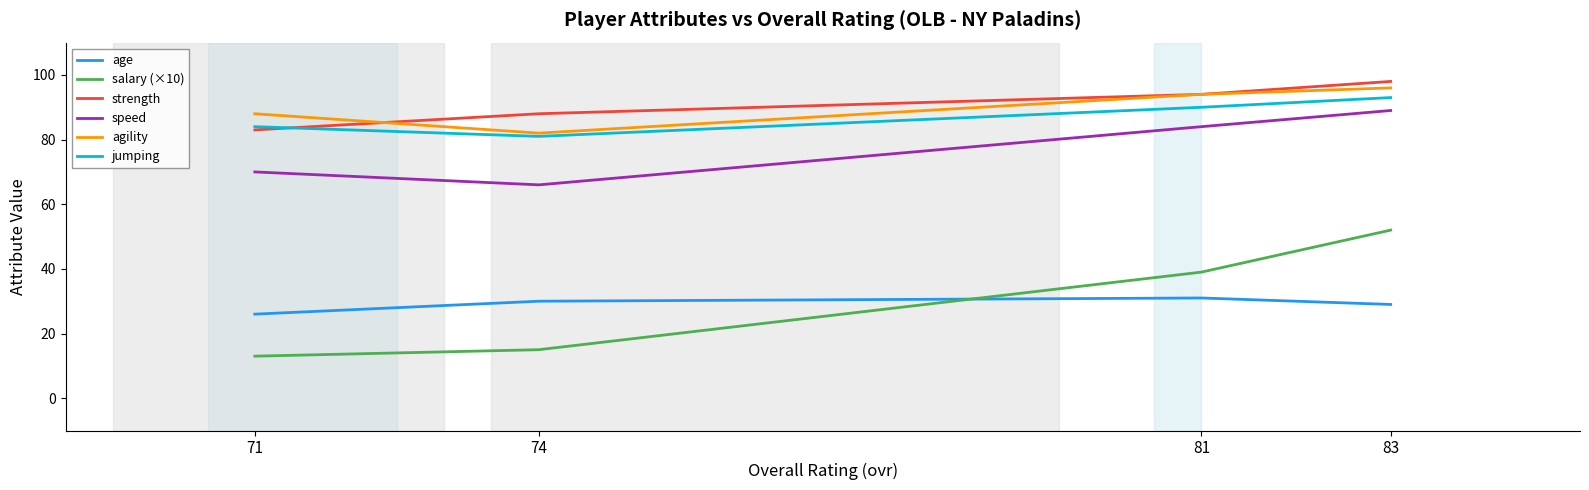

What is the average value of the age series?

29